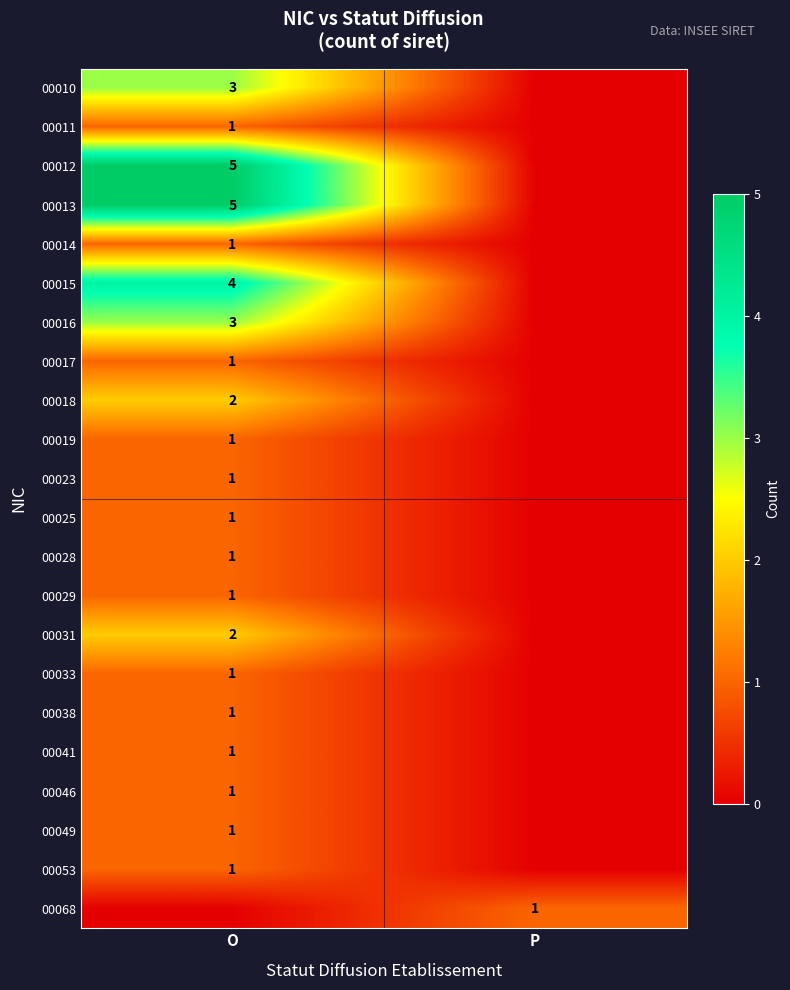

What is the spread (max minus min) of values at P?

1